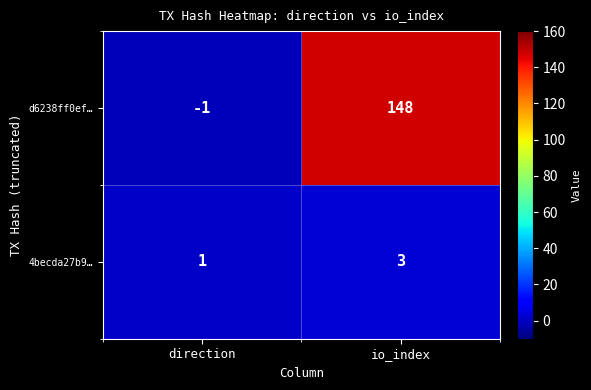

At how many categories does at least one series exceed 22?

1